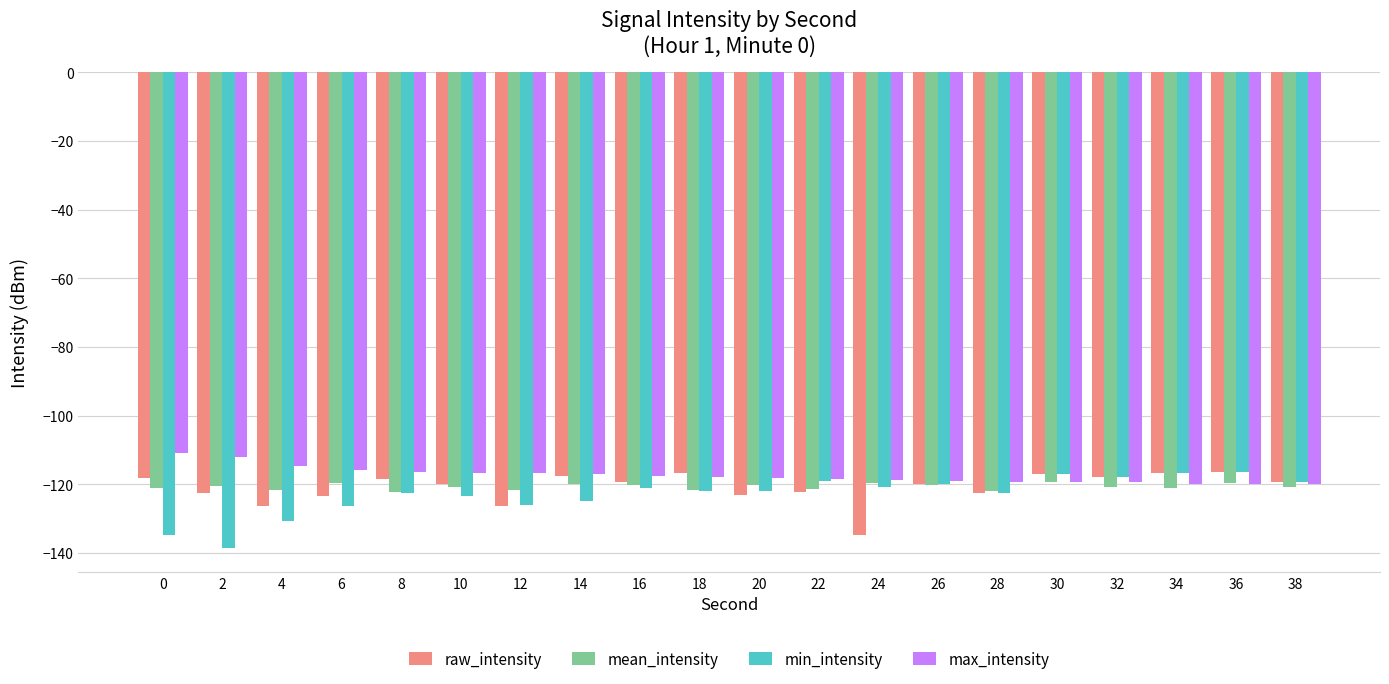

What is the smallest value displayed?

-138.7